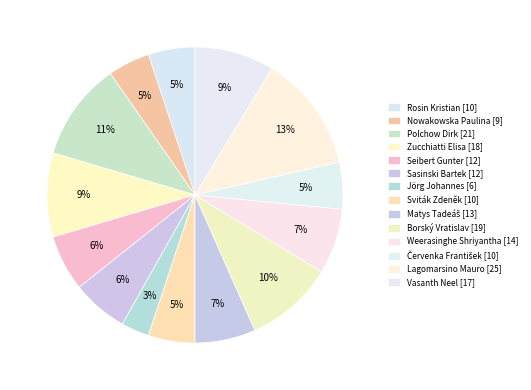

Count the number of slices in the pie.

14